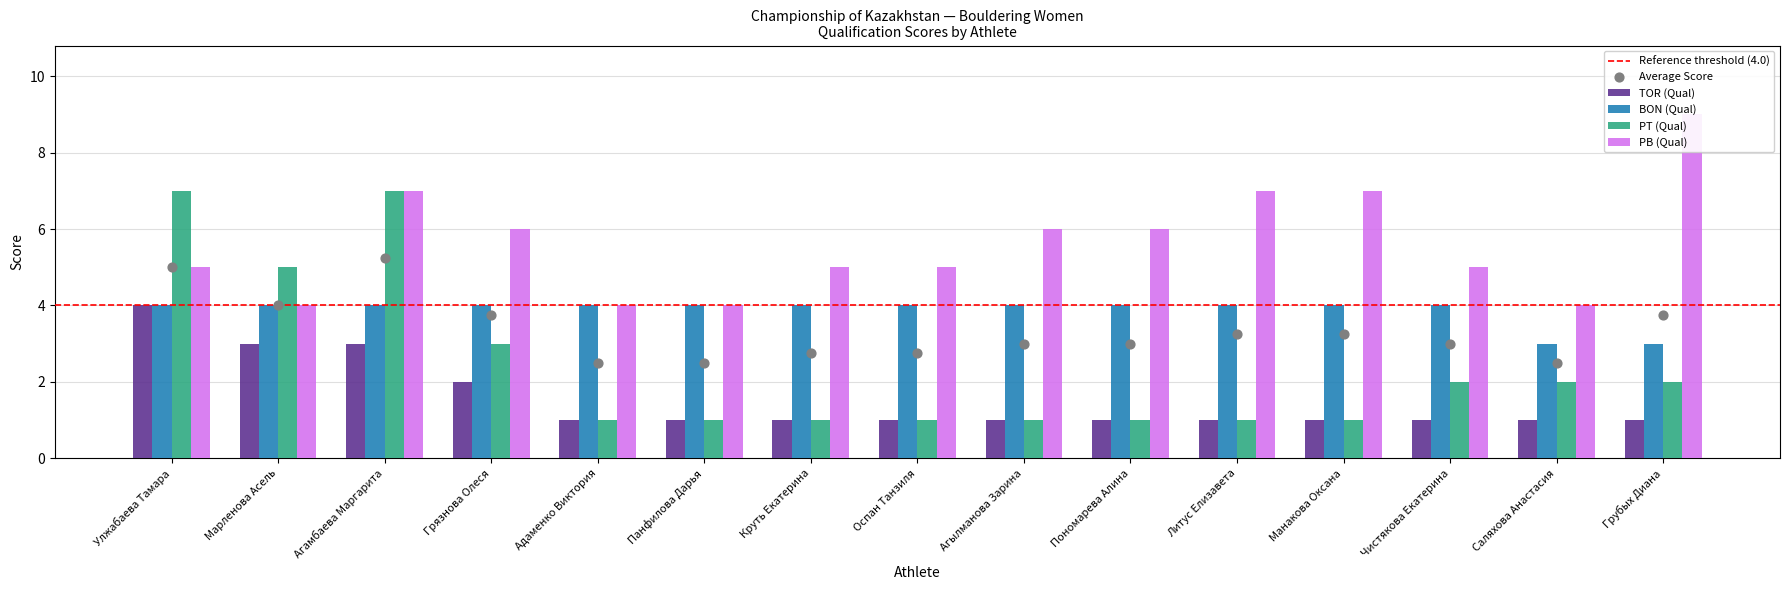

What is the total value across all series at Адаменко Виктория?

10